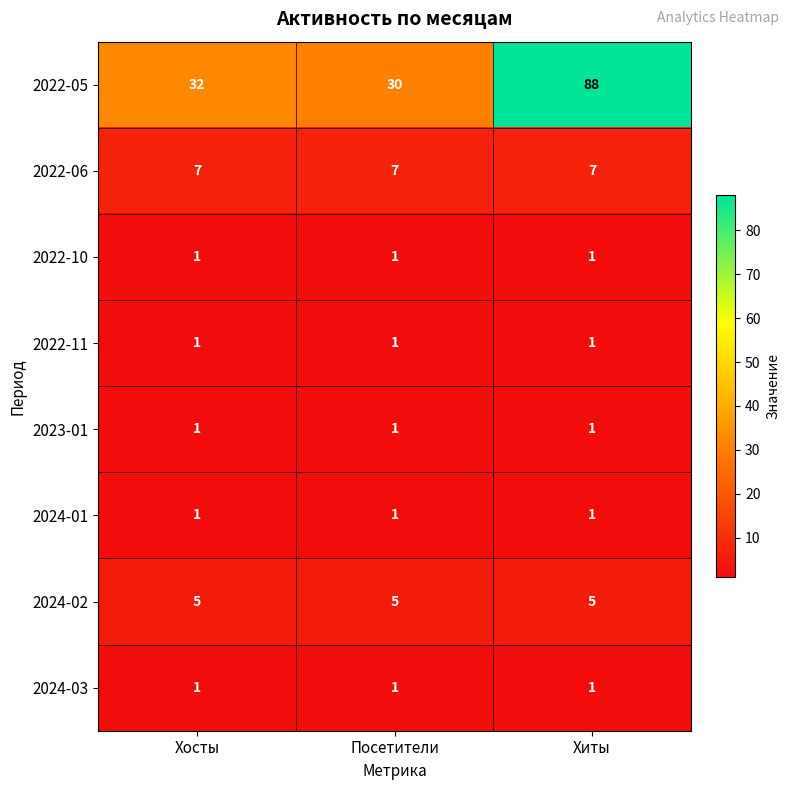

True or false: 2022-05 has a value of 13 at Хосты.

False